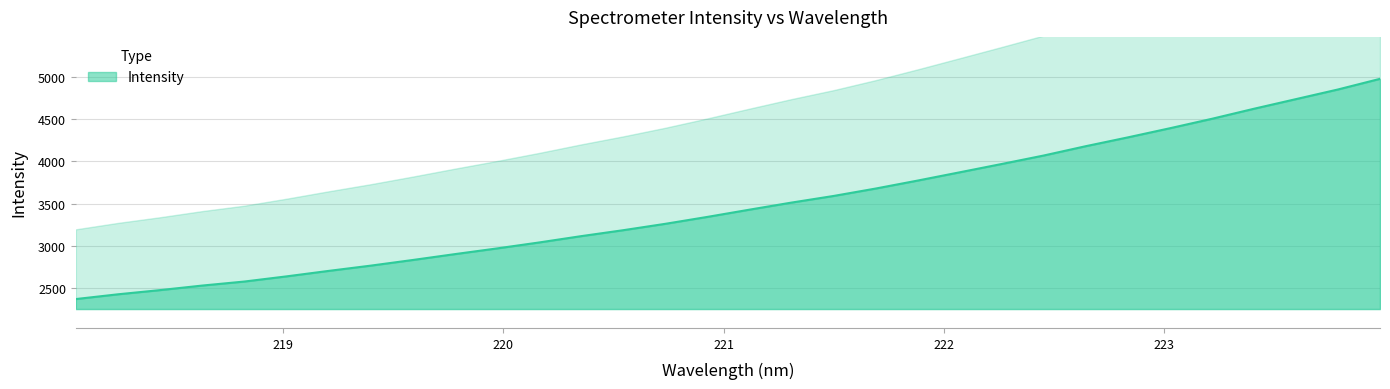

List the labels in order of value, smallest first.

218.0596, 218.2508, 218.442, 218.6332, 218.8244, 219.0156, 219.2067, 219.3979, 219.589, 219.7801, 219.9712, 220.1623, 220.3533, 220.5444, 220.7354, 220.9264, 221.1174, 221.3083, 221.4993, 221.6902, 221.8812, 222.0721, 222.263, 222.4538, 222.6447, 222.8355, 223.0264, 223.2172, 223.408, 223.5987, 223.7895, 223.9802